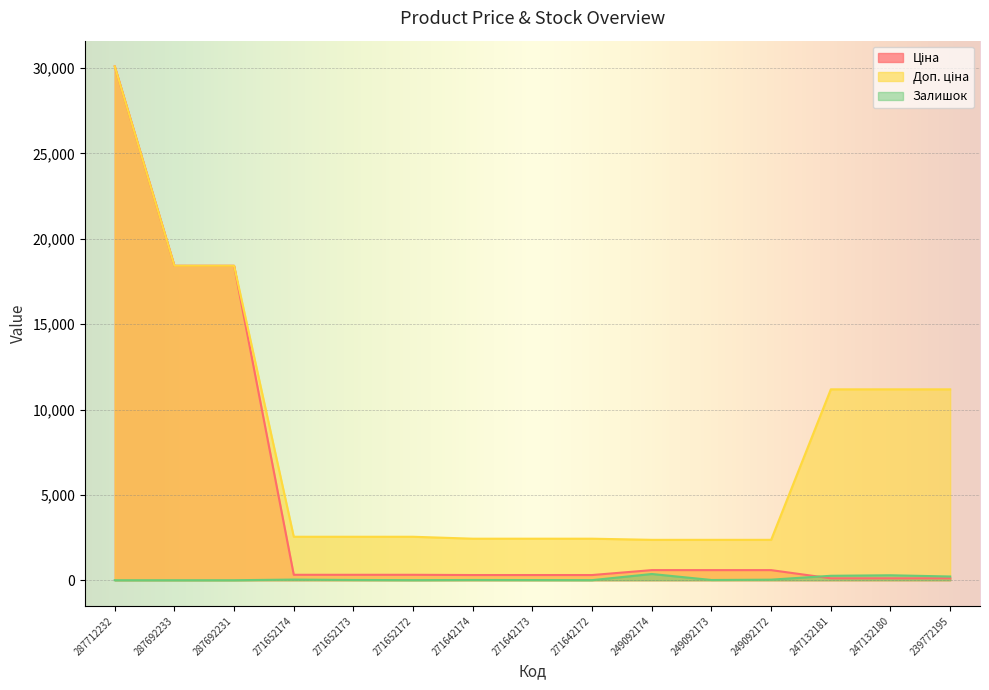

True or false: Доп. ціна and Ціна cross at least once.

False